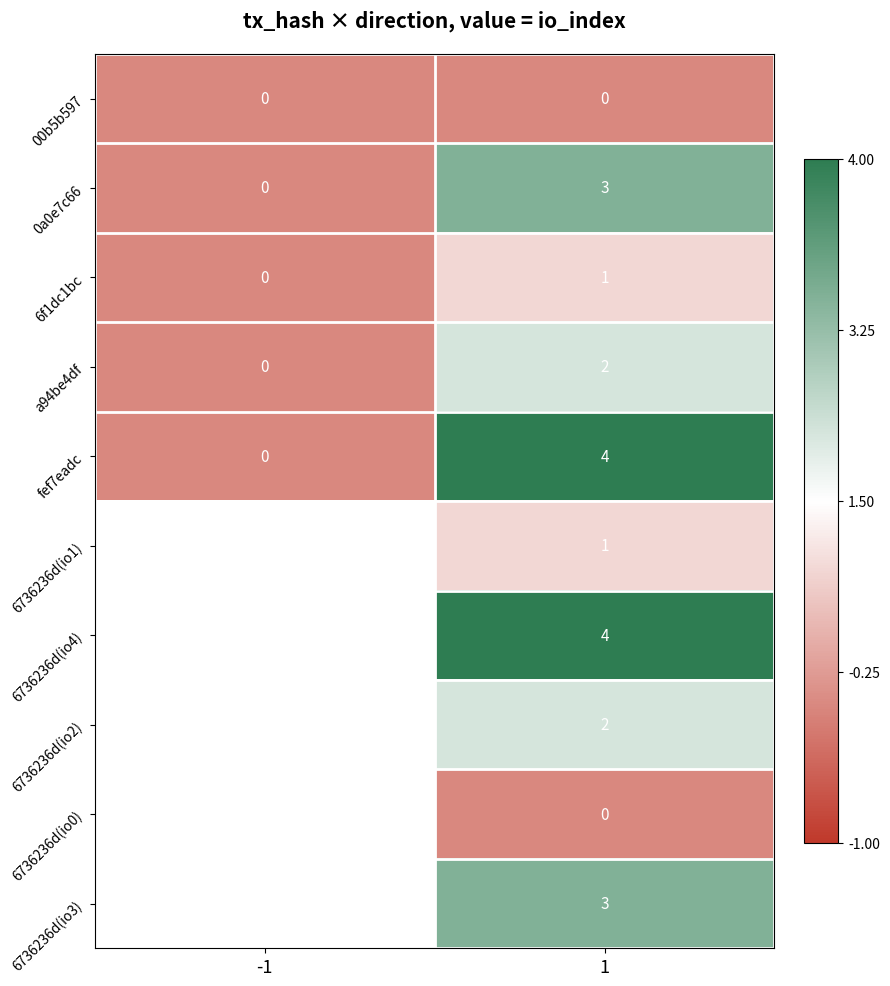

What is the minimum value shown in the chart?

-0.6